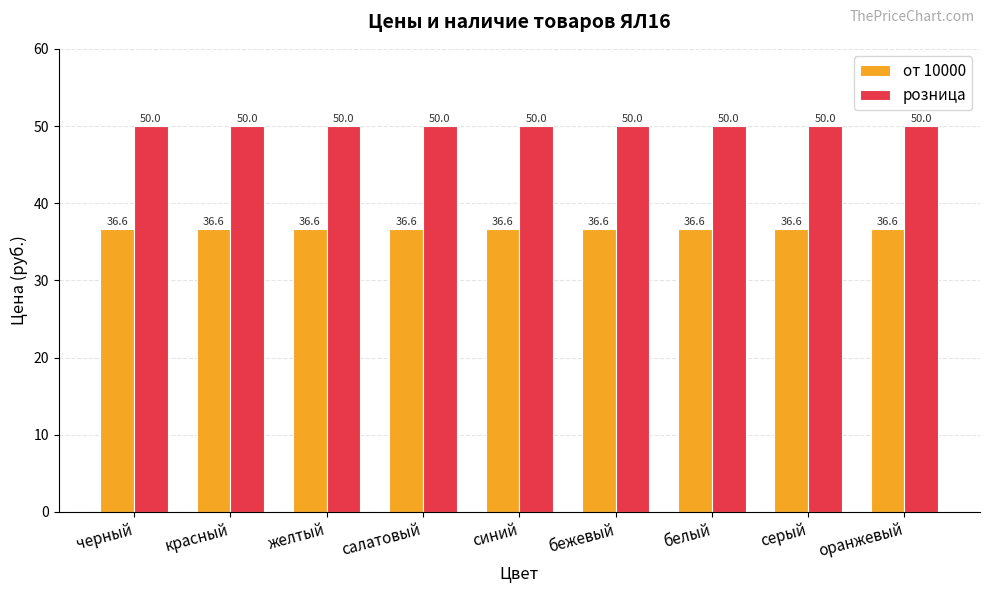

List the series in order of their peak value, lowest first.

от 10000, розница